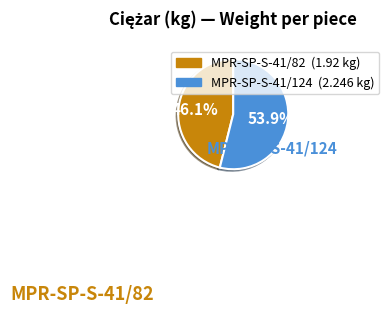

Count the number of slices in the pie.

2